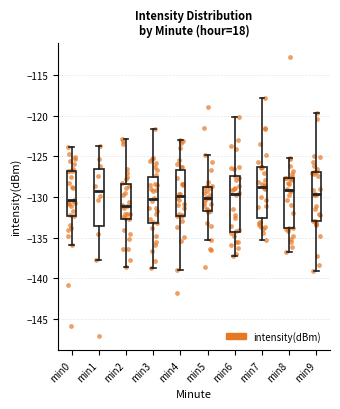

Where does the upper whisker of the box for min9 end on the y-axis? The values are not printed on the chart, so give them approximately, as read against the axis.

-119.5